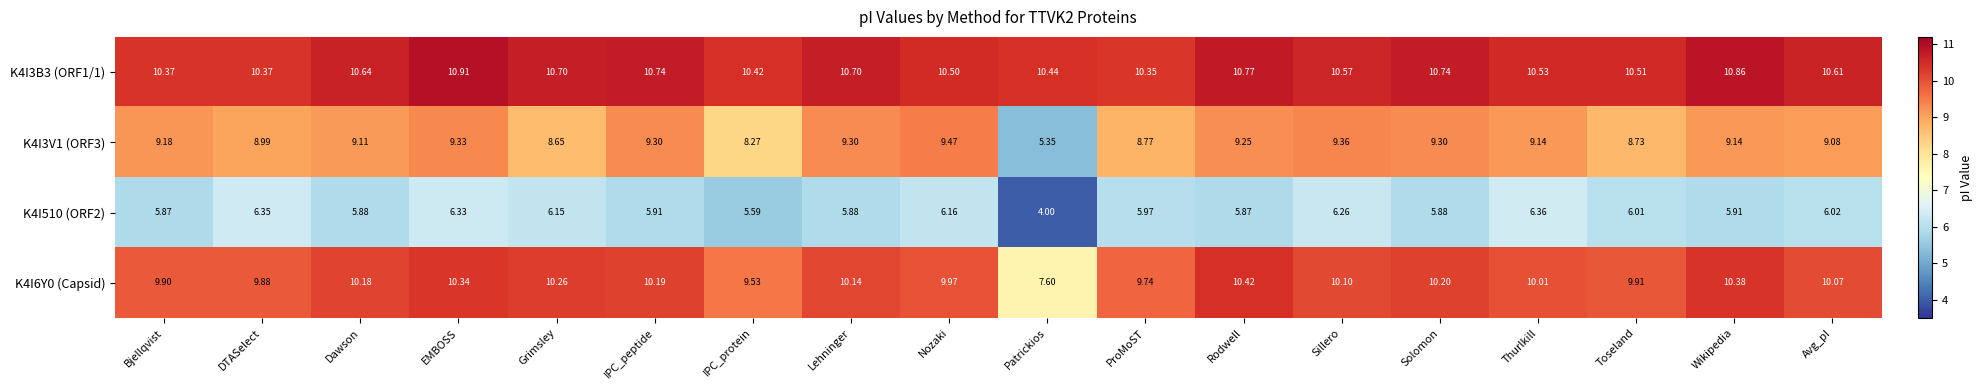

At which category is the sum across all series the highest?

EMBOSS